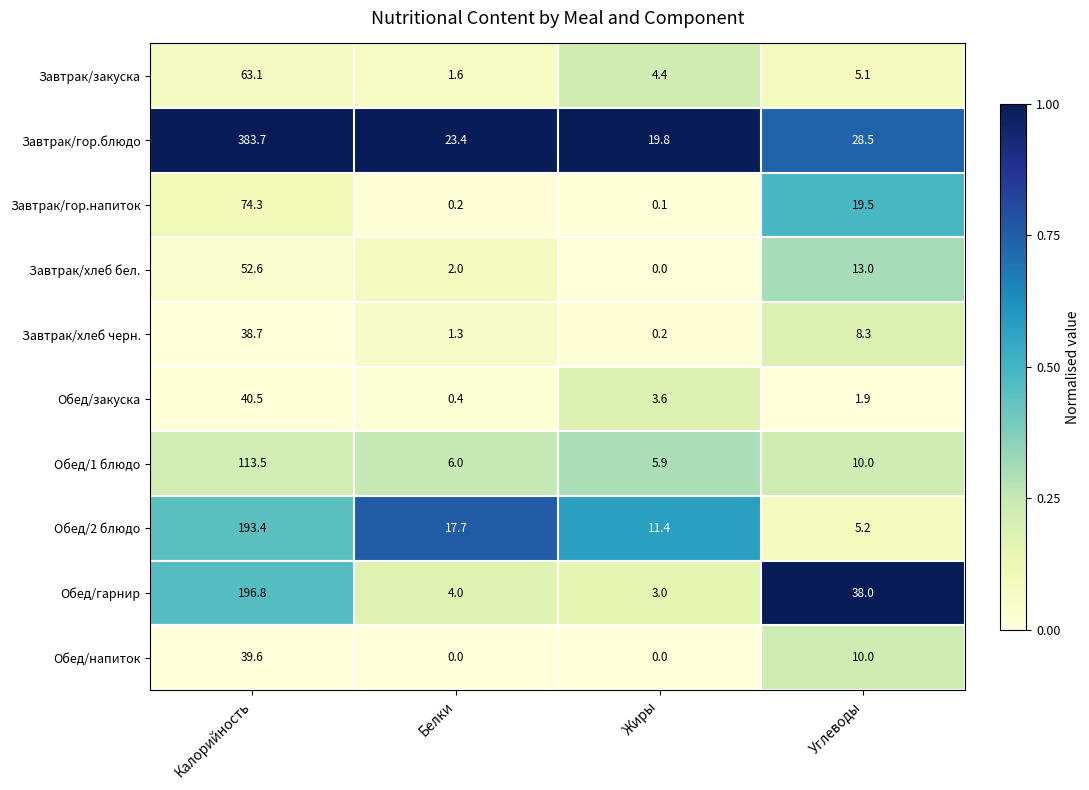

Where is Завтрак/хлеб бел. nearest to the value 26?

Углеводы